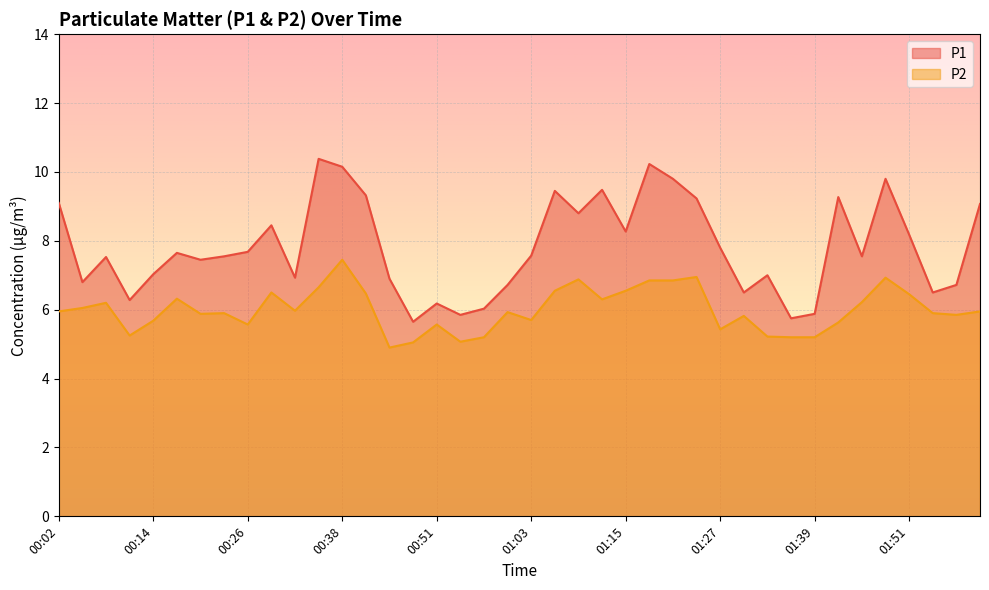

Between 00:44 and 01:09, which is larger?

01:09